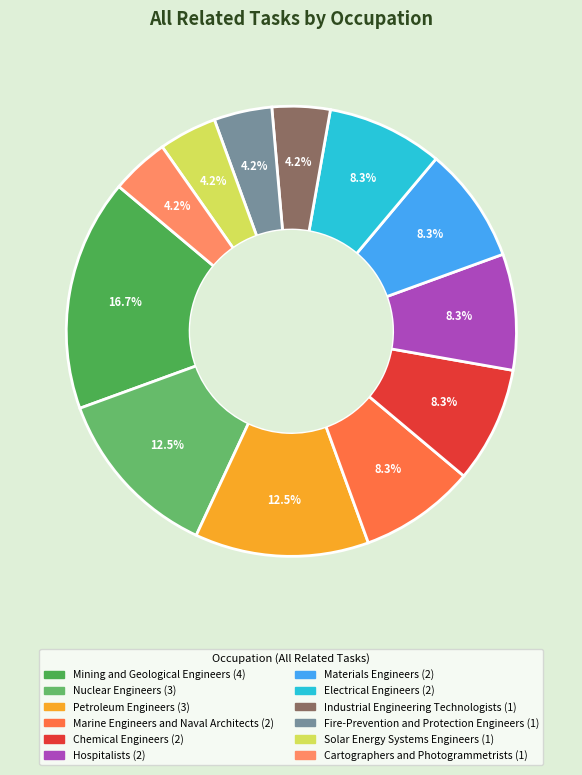

Is it true that Electrical Engineers is 8% of the pie?

True